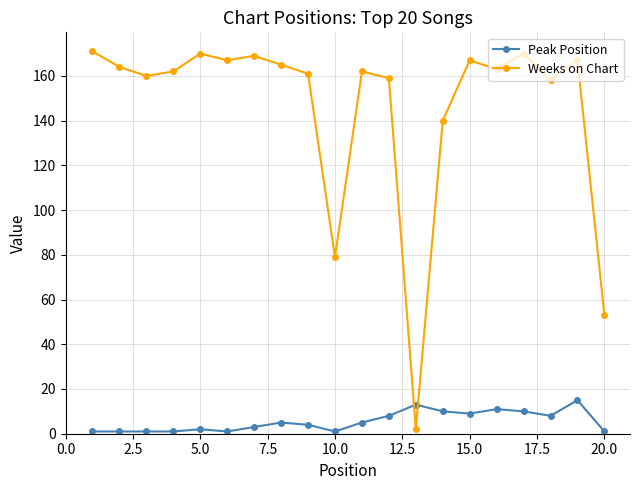

Count the number of data series in this chart.

2